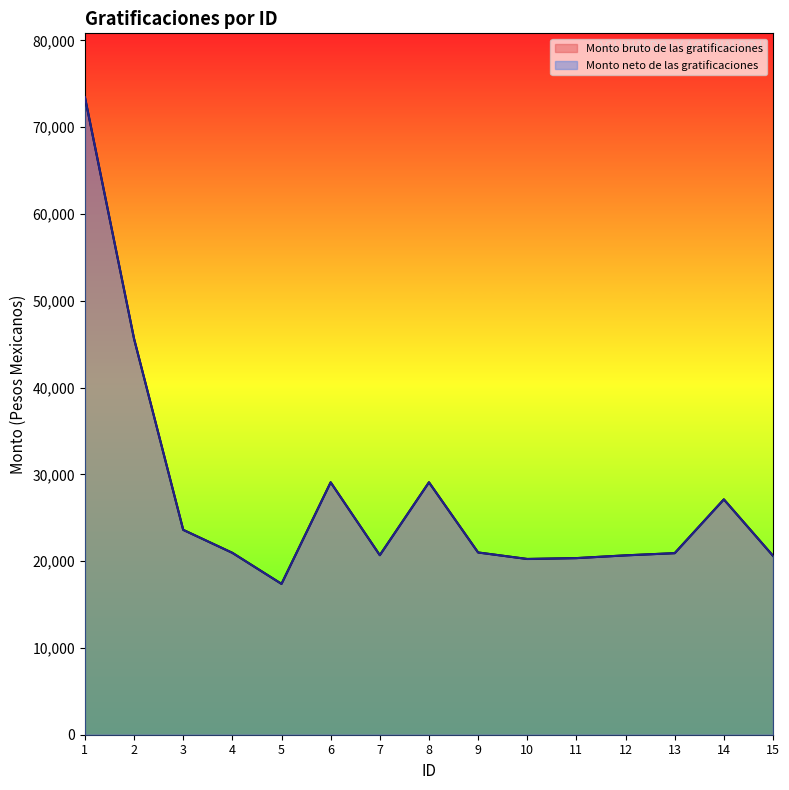

In Monto bruto de las gratificaciones, how many points are lower than both neighbors (excluding endpoints)?

3